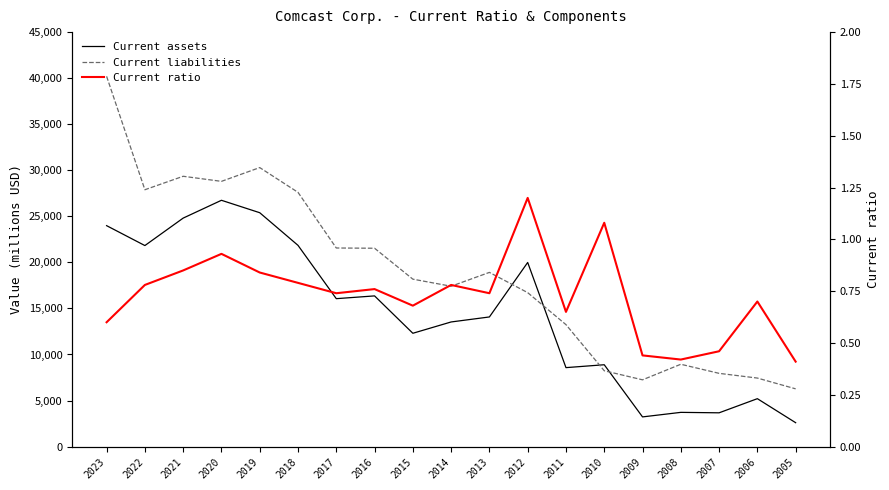

What is the difference between the Current assets values at 2013 and 2018?

7773.0